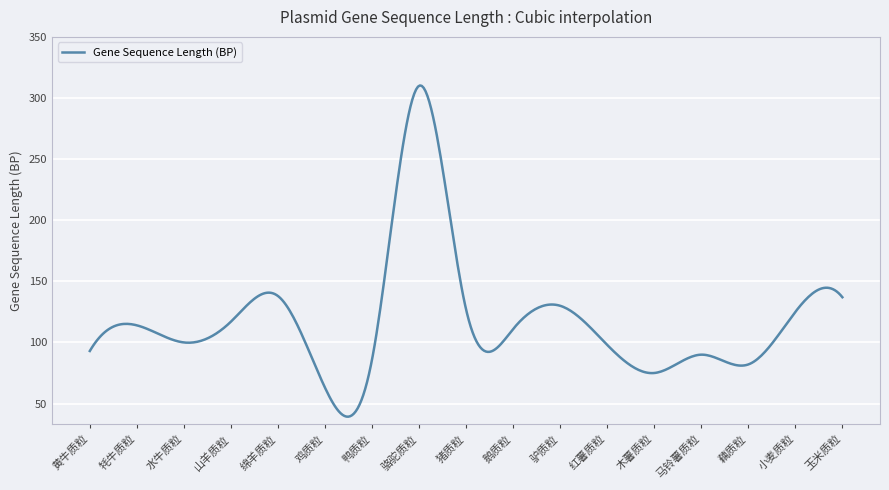

What is the greatest value displayed?

310.3